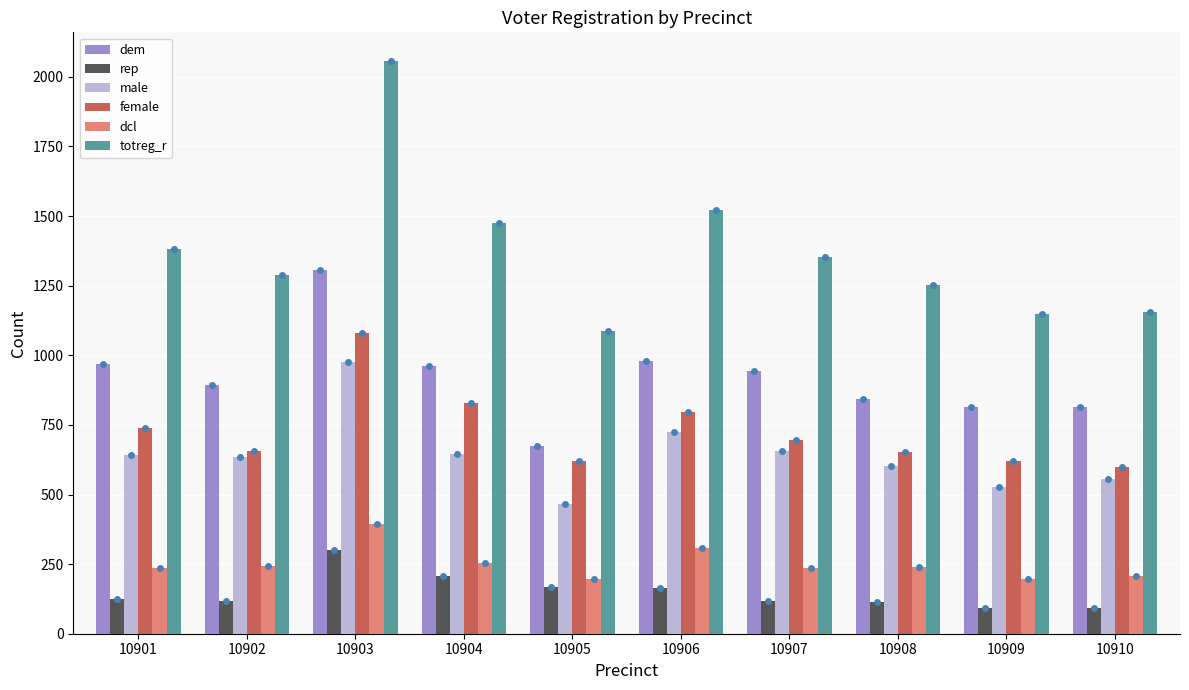

Does the chart contain stacked bars?

No